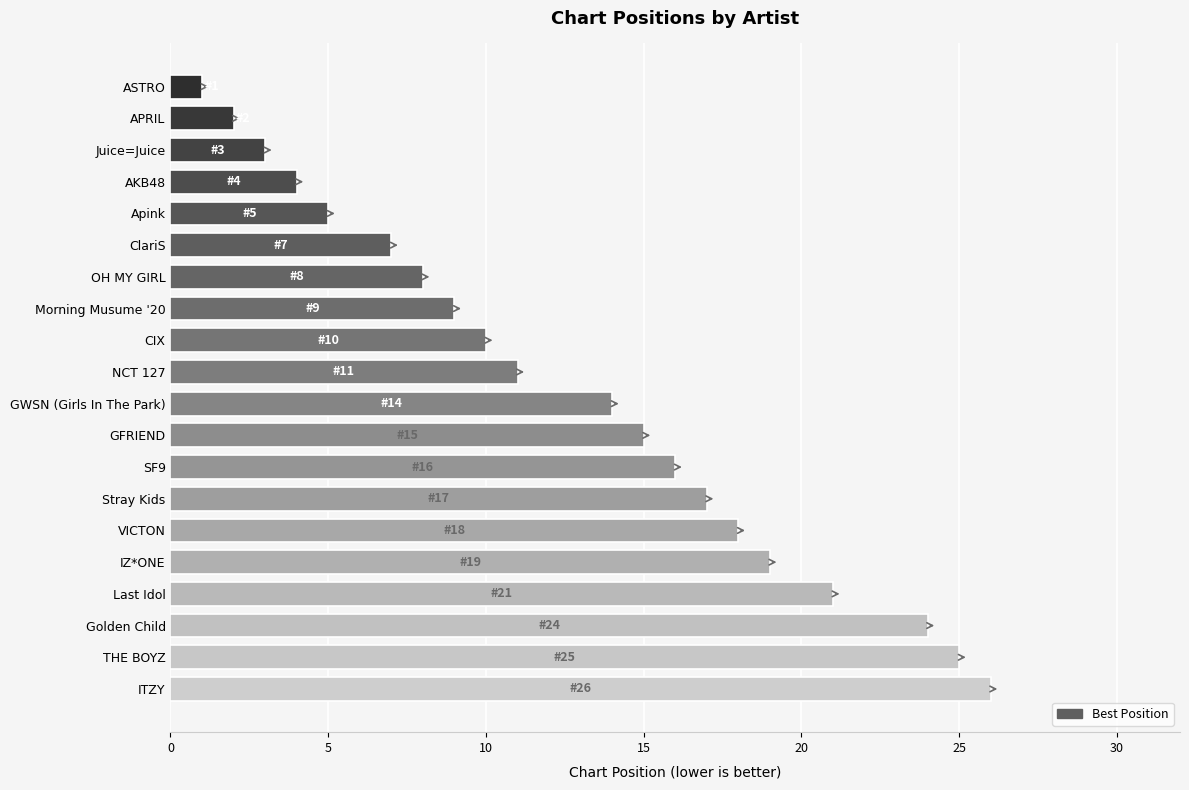

How many bars are there in total?

20